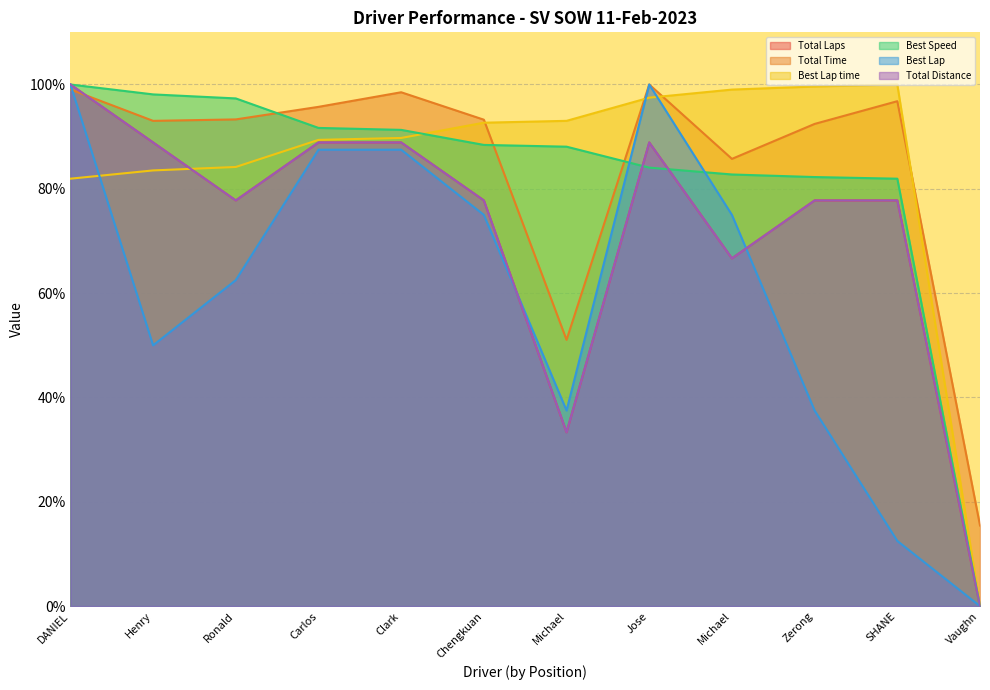

List the series in order of their peak value, lowest first.

Total Laps, Total Time, Best Lap time, Best Speed, Best Lap, Total Distance